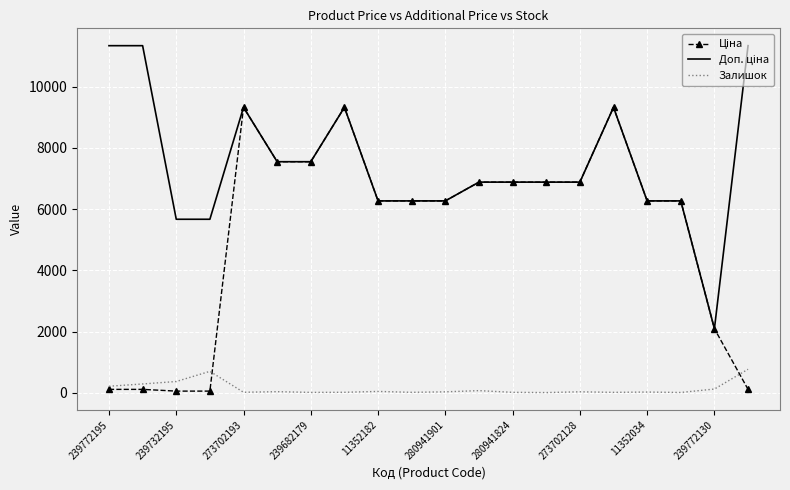

What is the maximum value shown in the chart?

11334.0